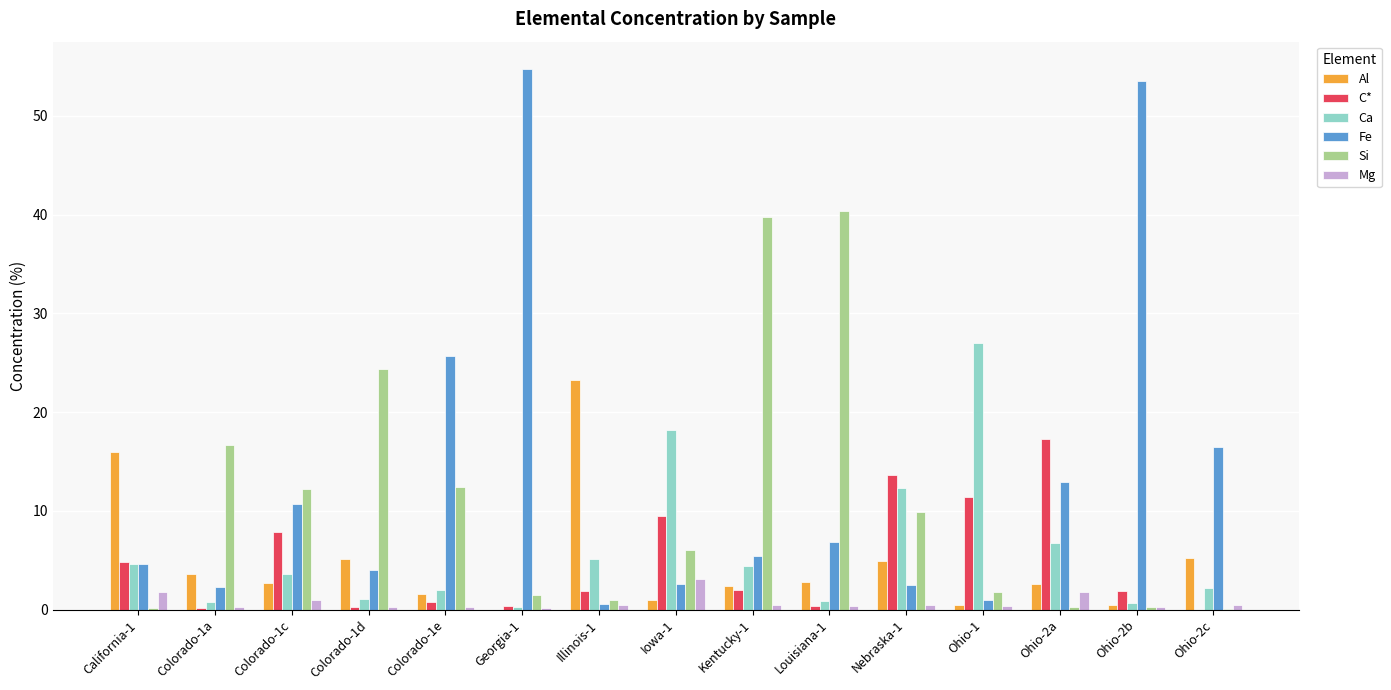

Which series changed the most between Colorado-1e and Louisiana-1?

Si